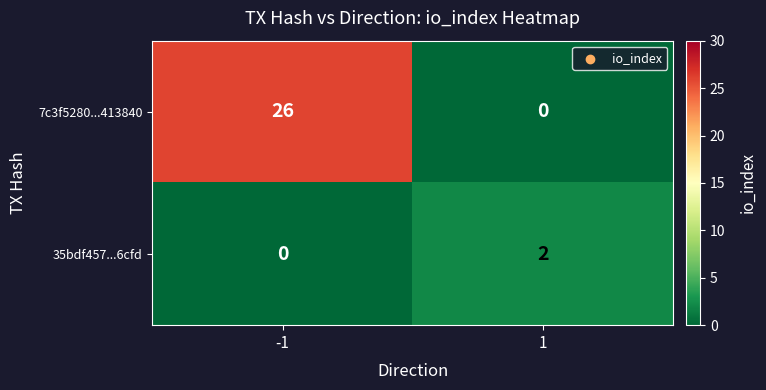

At how many categories does at least one series exceed 24?

1